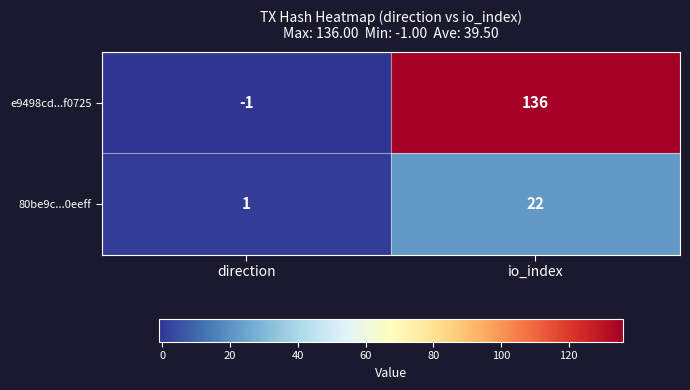

At how many categories does at least one series exceed 127?

1